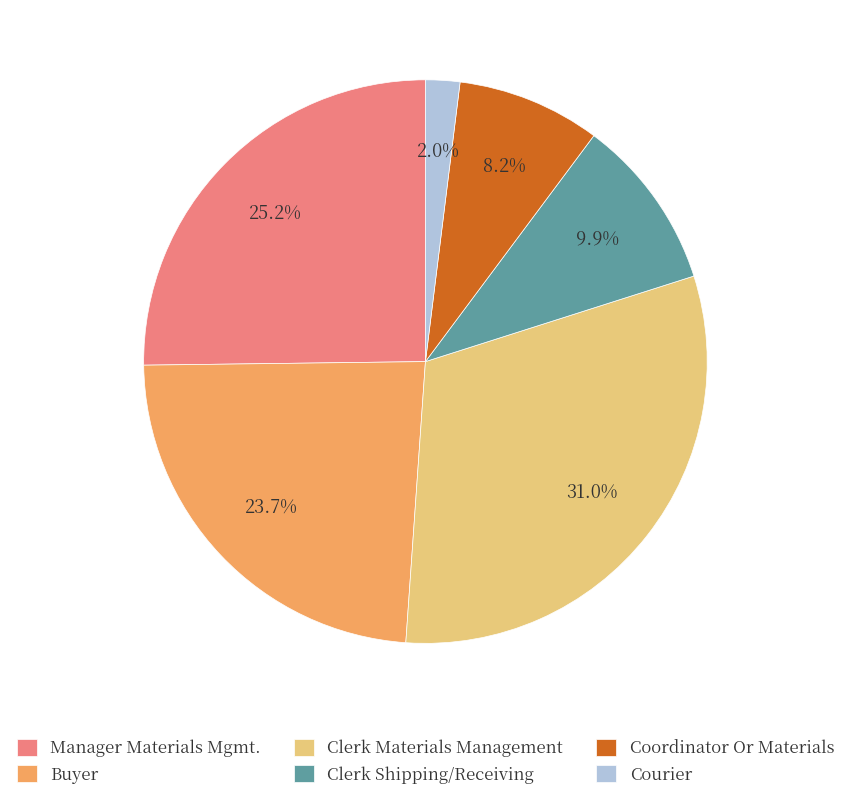

Which slice is the smallest?

Courier